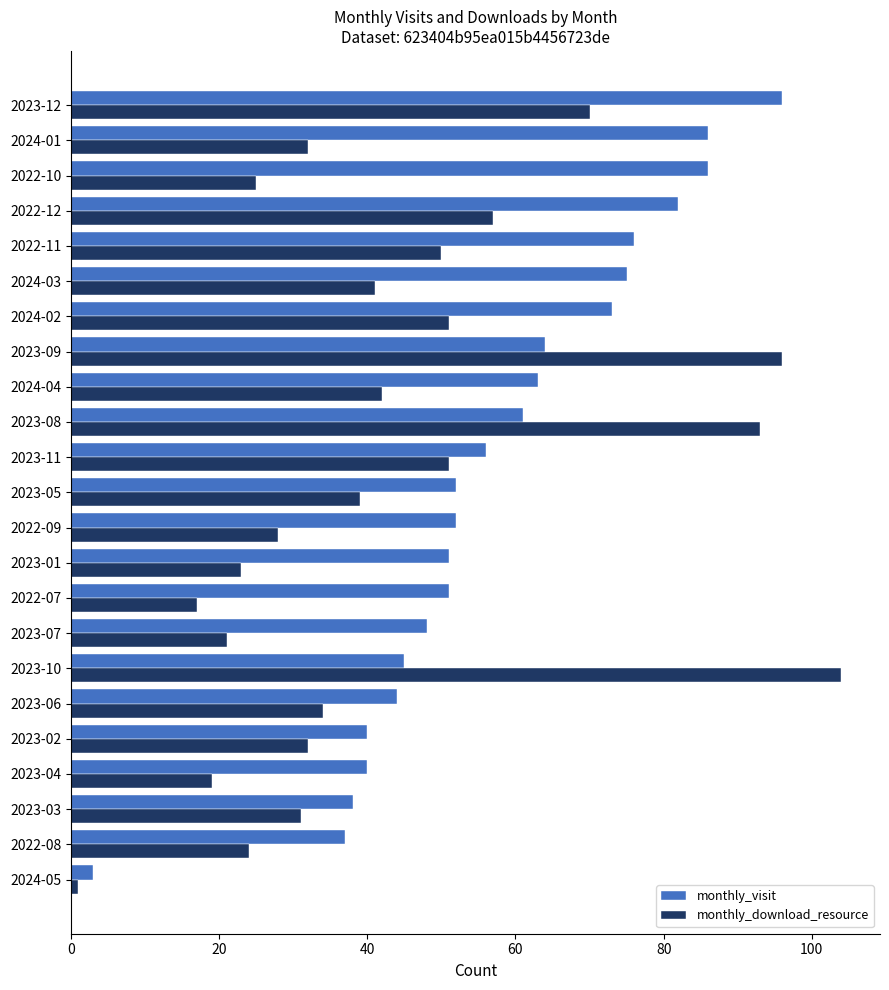

At how many categories does at least one series exceed 70?

10